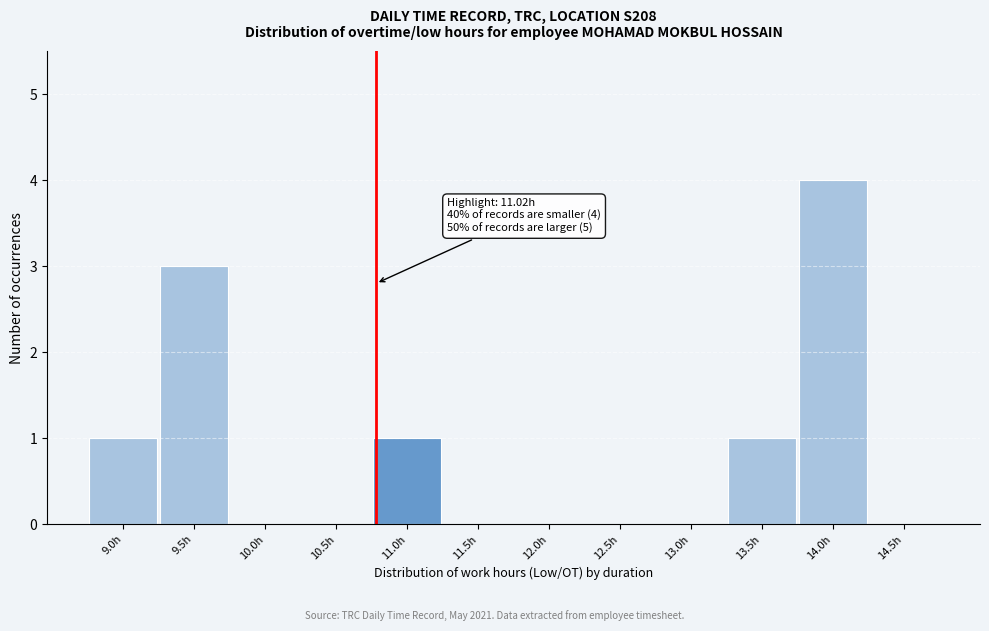

Reading left to right, extract all data points from this chart.

9.0h=1	9.5h=3	10.0h=0	10.5h=0	11.0h=1	11.5h=0	12.0h=0	12.5h=0	13.0h=0	13.5h=1	14.0h=4	14.5h=0